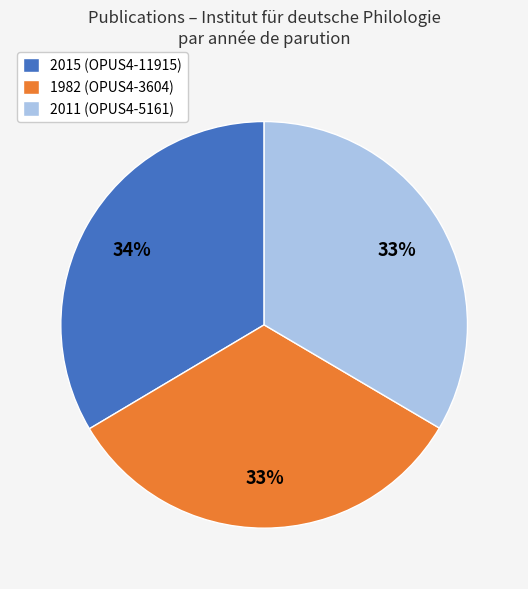

How many segments does this pie chart have?

3